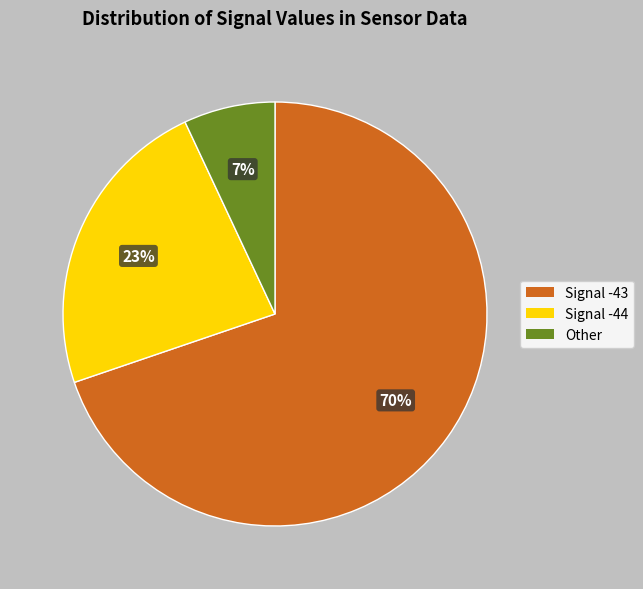

To the nearest percent, what is the average slice percentage?

33%